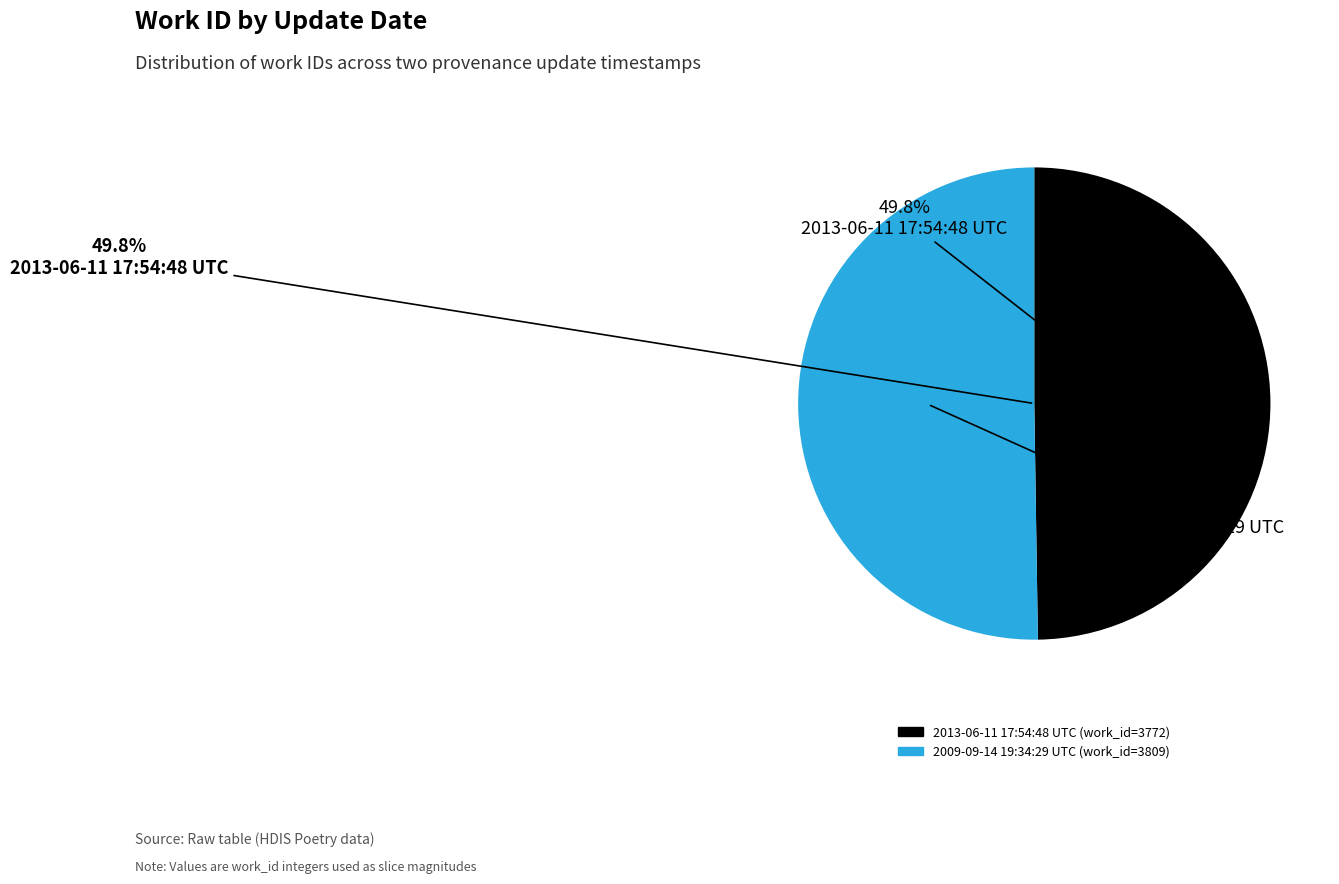

Is there any slice that represents more than half of the pie?

Yes